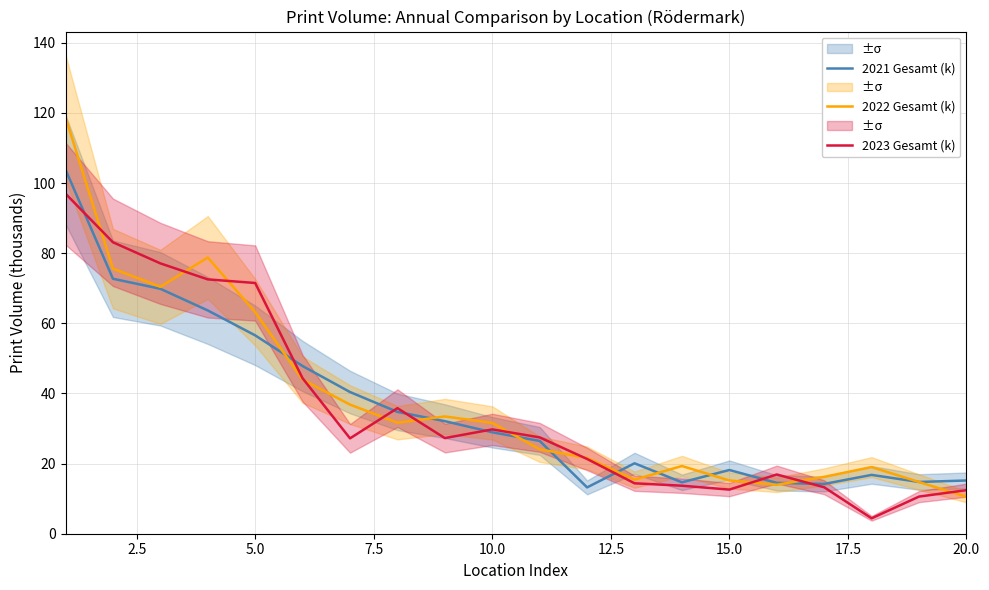

Where is 2021 Gesamt (k) nearest to the value 58?

5.0